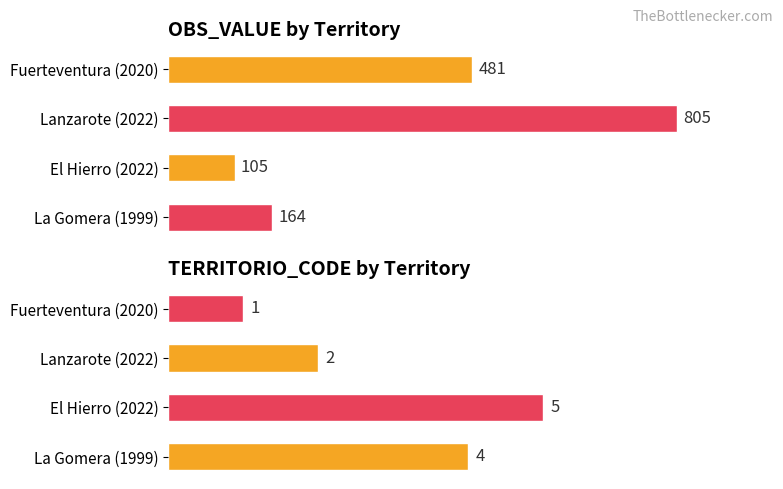

How many bars are there in total?

8